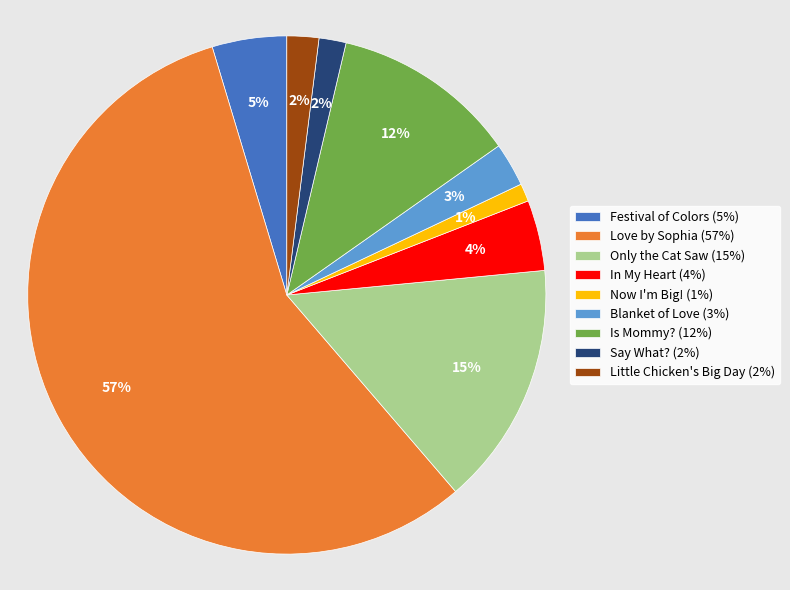

What is the smallest slice in the pie chart?

Now I'm Big!